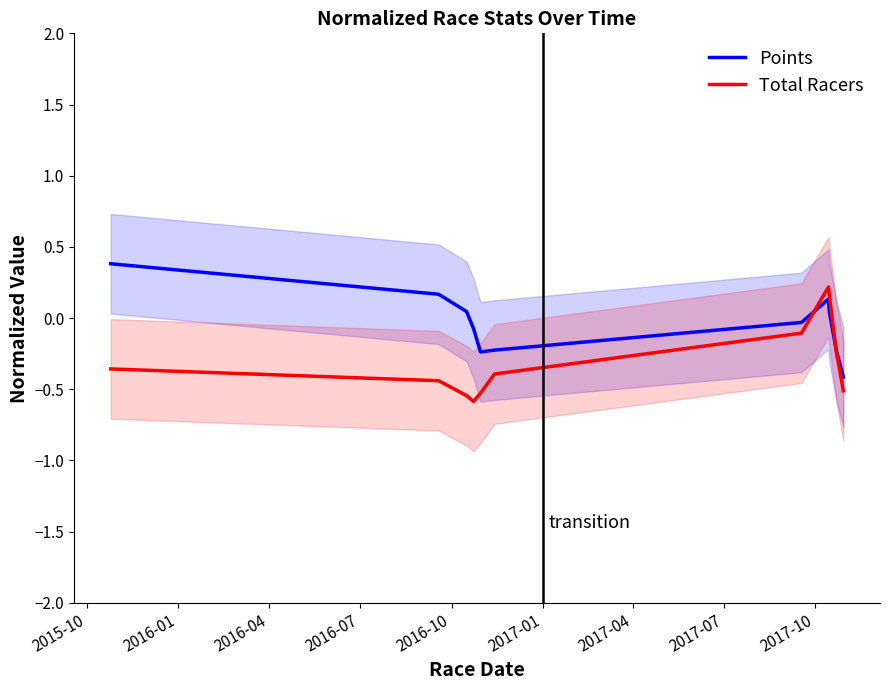

Which series has the largest range (max minus min)?

Total Racers